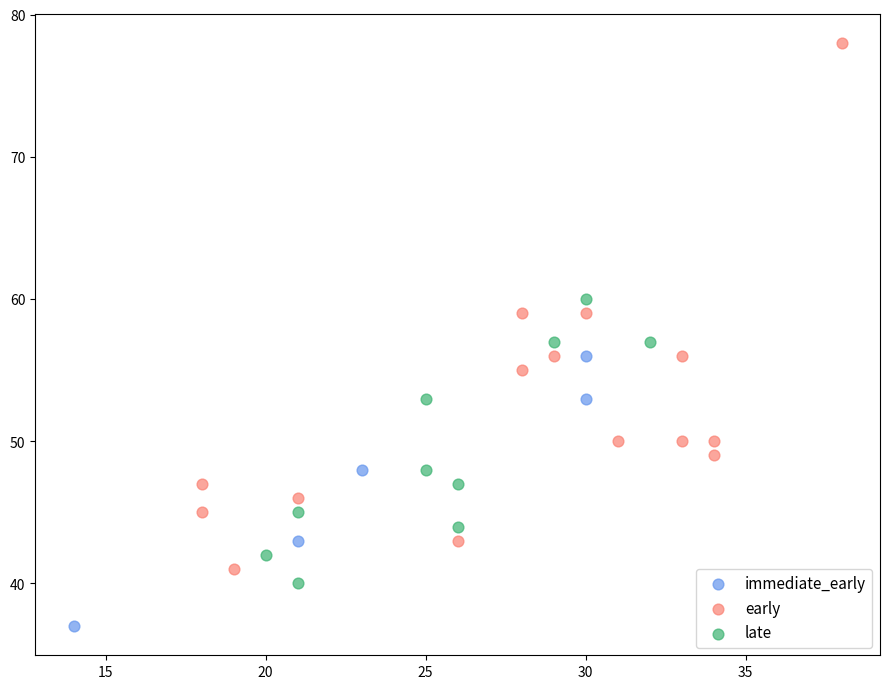

What are all the series names shown in the legend?

immediate_early, early, late